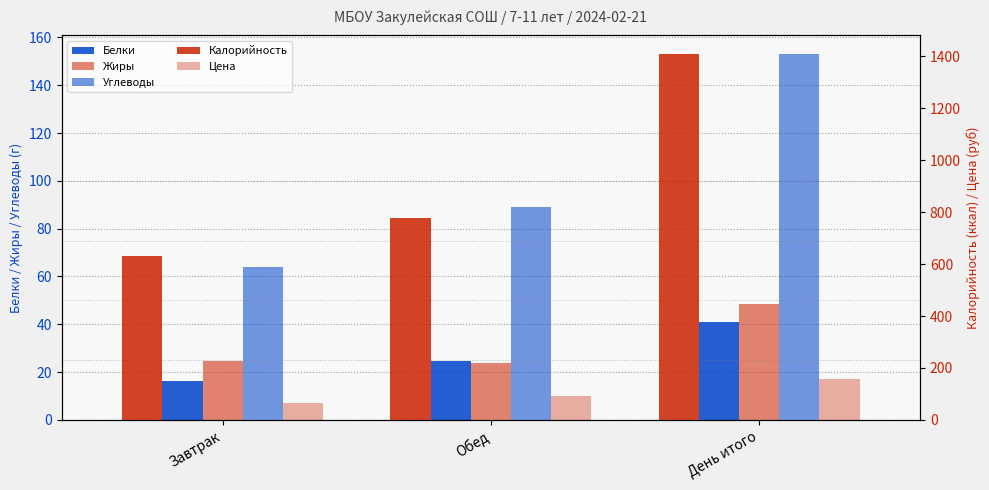

Rank the series at Обед from lowest to highest value.

Жиры, Белки, Углеводы, Цена, Калорийность